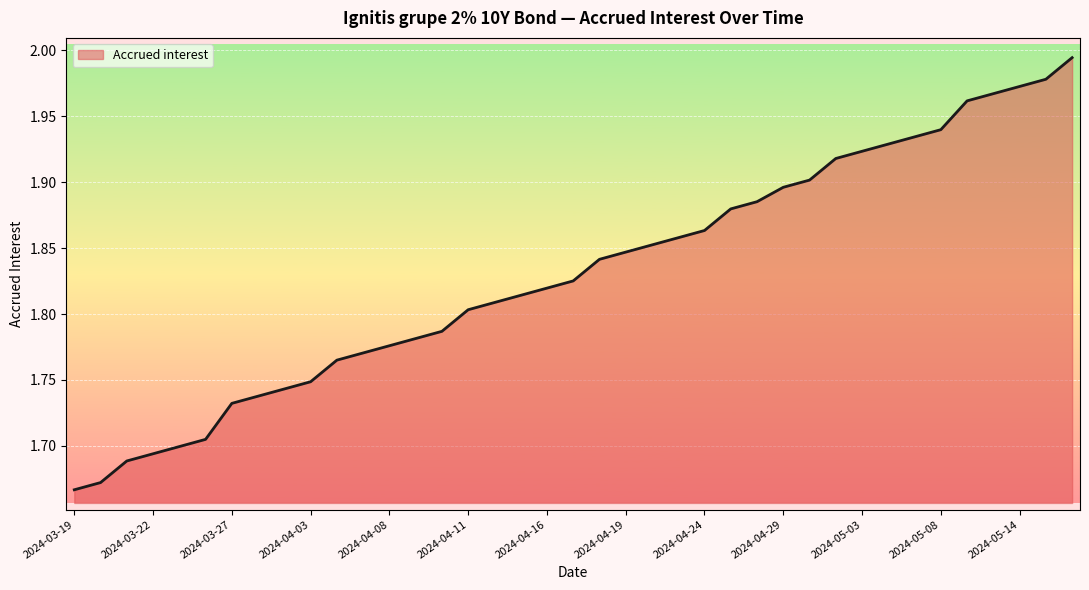

What is the difference between the maximum and minimum values?

0.3